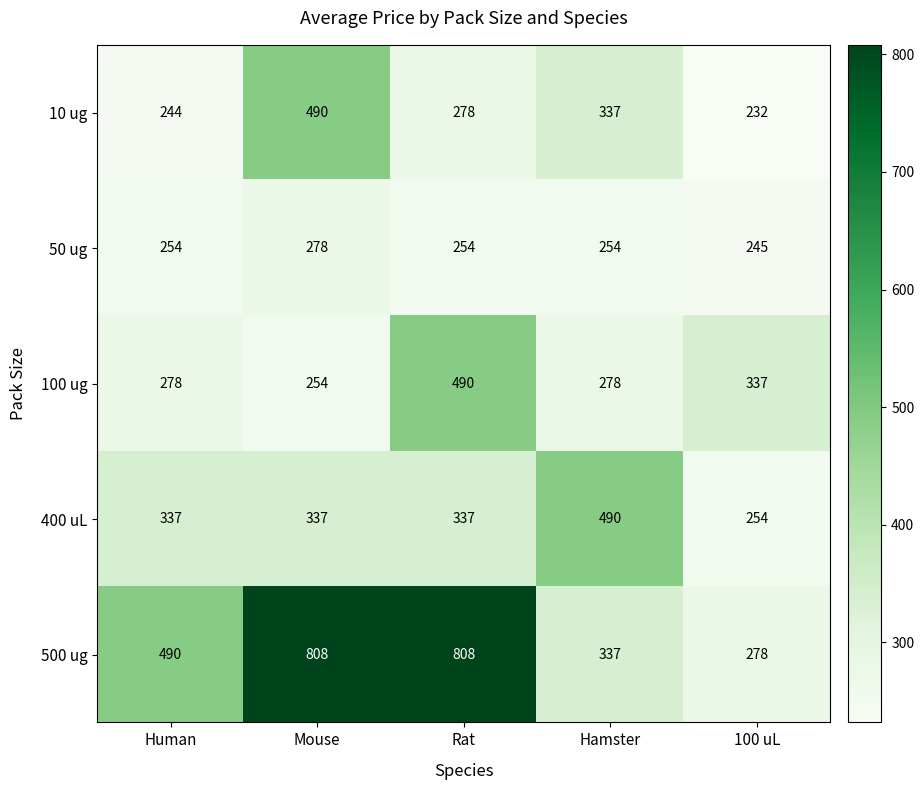

Rank the series at Human from highest to lowest value.

500 ug, 400 uL, 100 ug, 50 ug, 10 ug